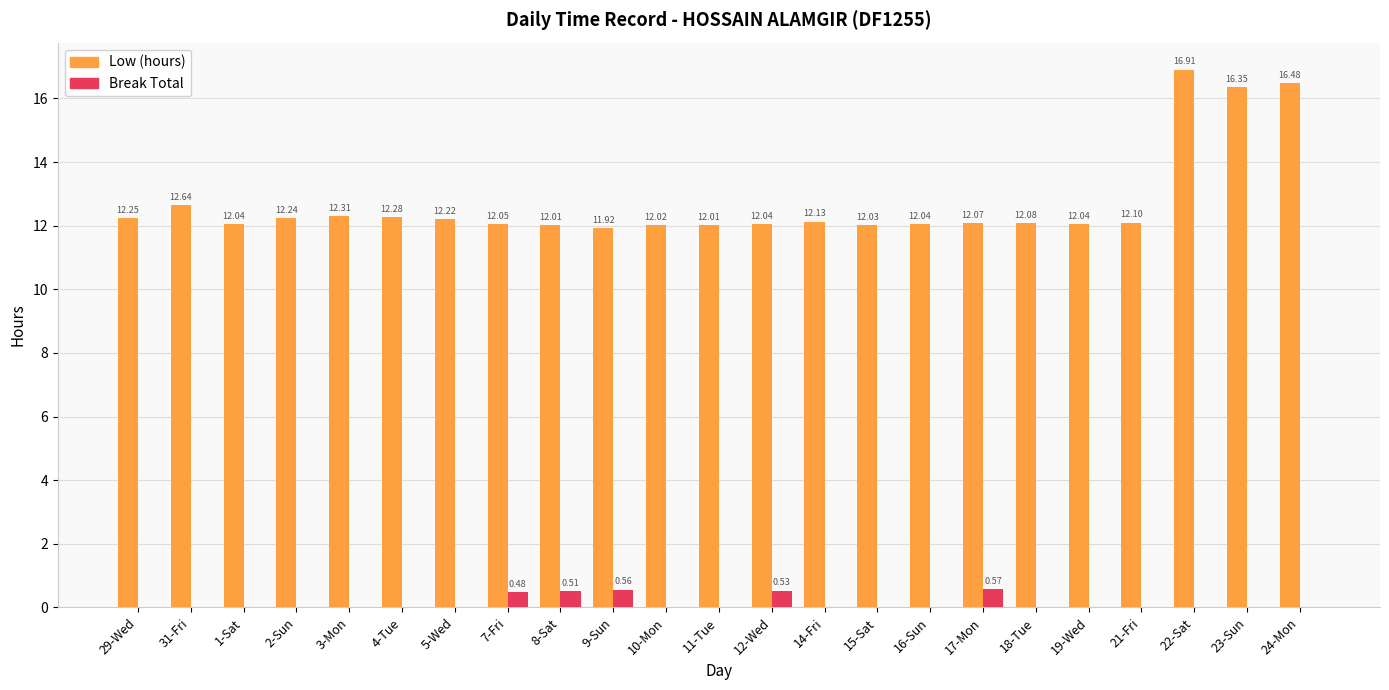

Is the value of Low (hours) at 24-Mon greater than the value of Break Total at 21-Fri?

Yes